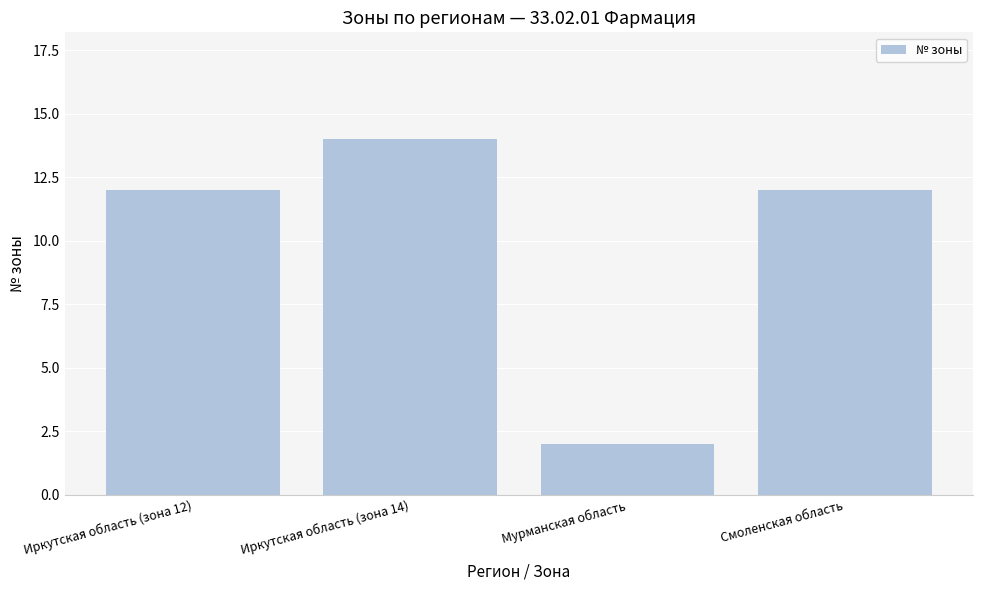

What is the difference between the values at Мурманская область and Иркутская область (зона 14)?

12